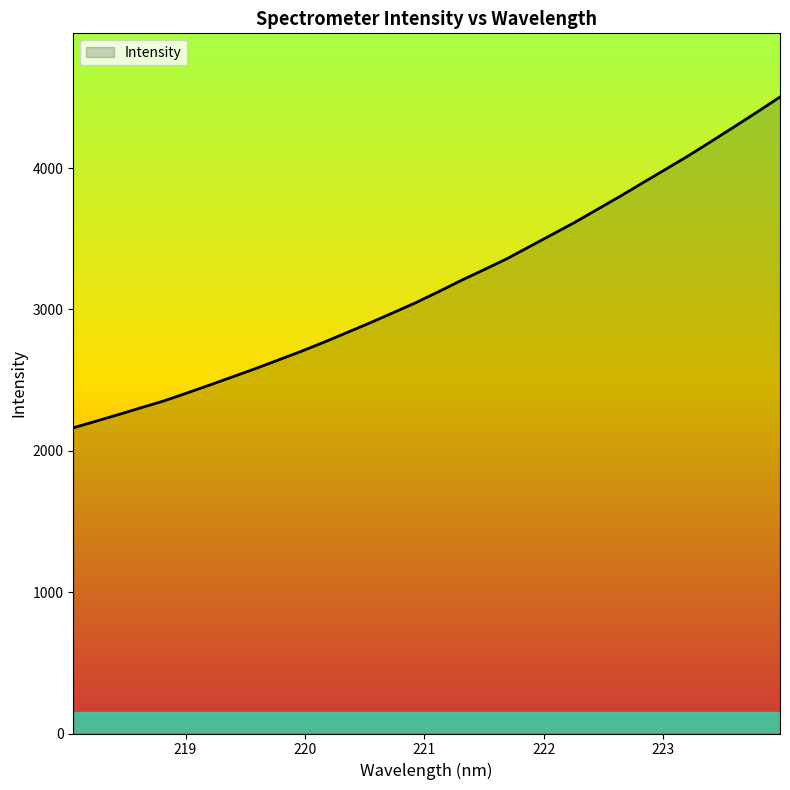

What is the smallest value displayed?

2162.5